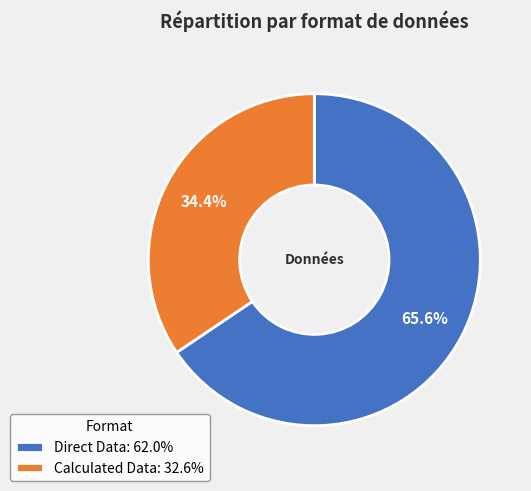

Combined, what portion of the pie is Direct Data and Calculated Data?

100.0%